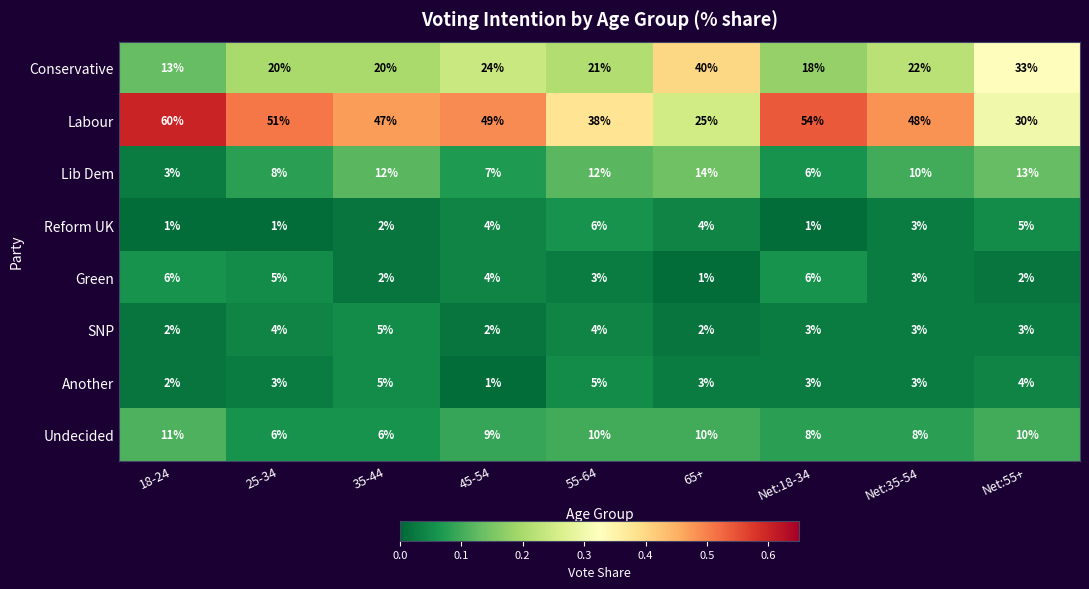

At which label does Undecided first exceed 9?

18-24